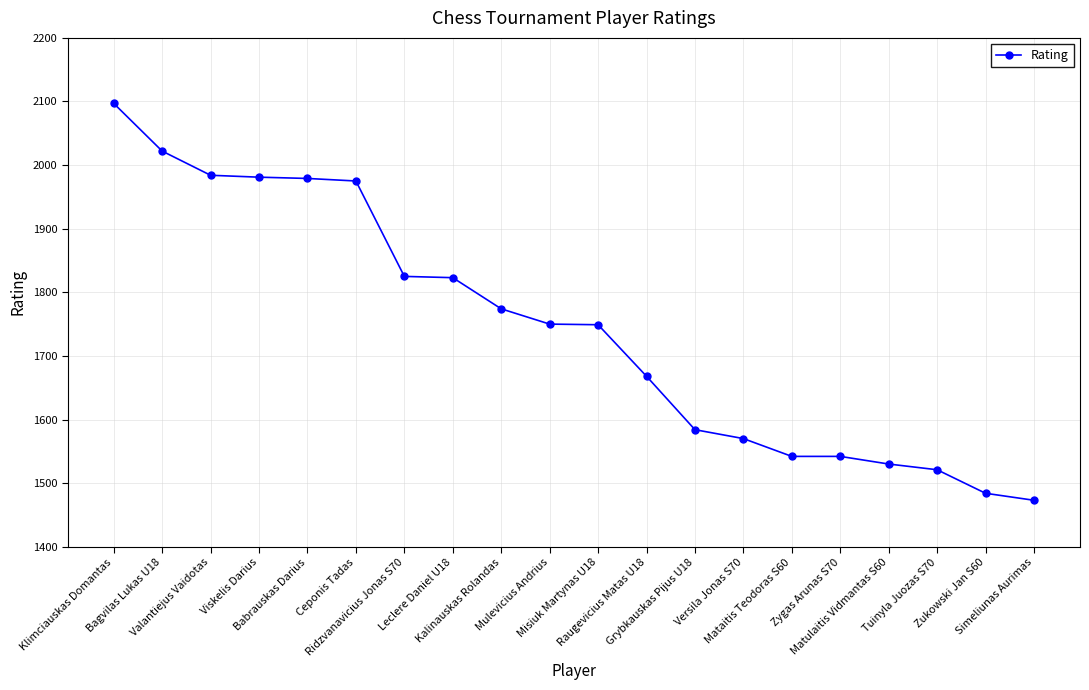

What is the ratio of the value at Mataitis Teodoras S60 to the value at Klimciauskas Domantas?

0.7